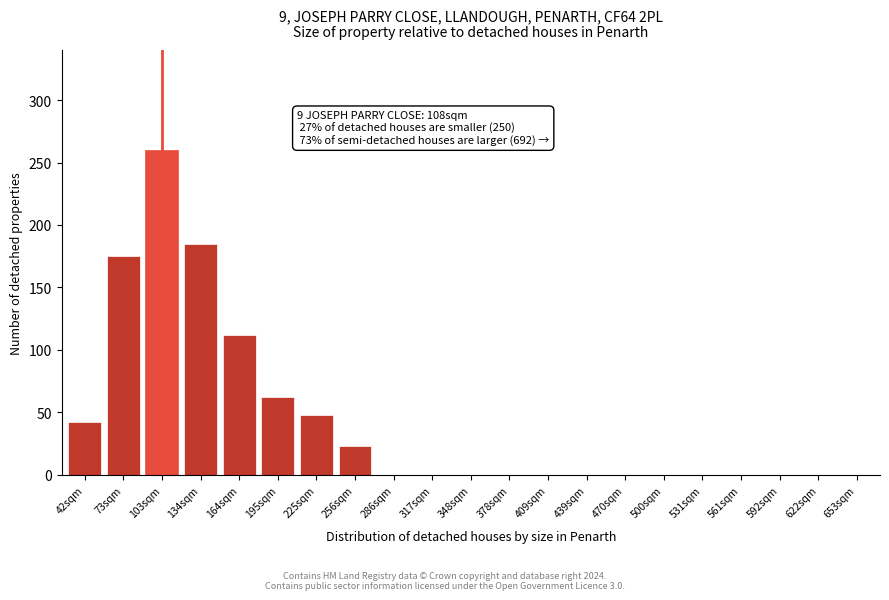

Reading left to right, what are all the values shown in this chart?

42sqm=42	73sqm=175	103sqm=260	134sqm=185	164sqm=112	195sqm=62	225sqm=48	256sqm=23	286sqm=0	317sqm=0	348sqm=0	378sqm=0	409sqm=0	439sqm=0	470sqm=0	500sqm=0	531sqm=0	561sqm=0	592sqm=0	622sqm=0	653sqm=0